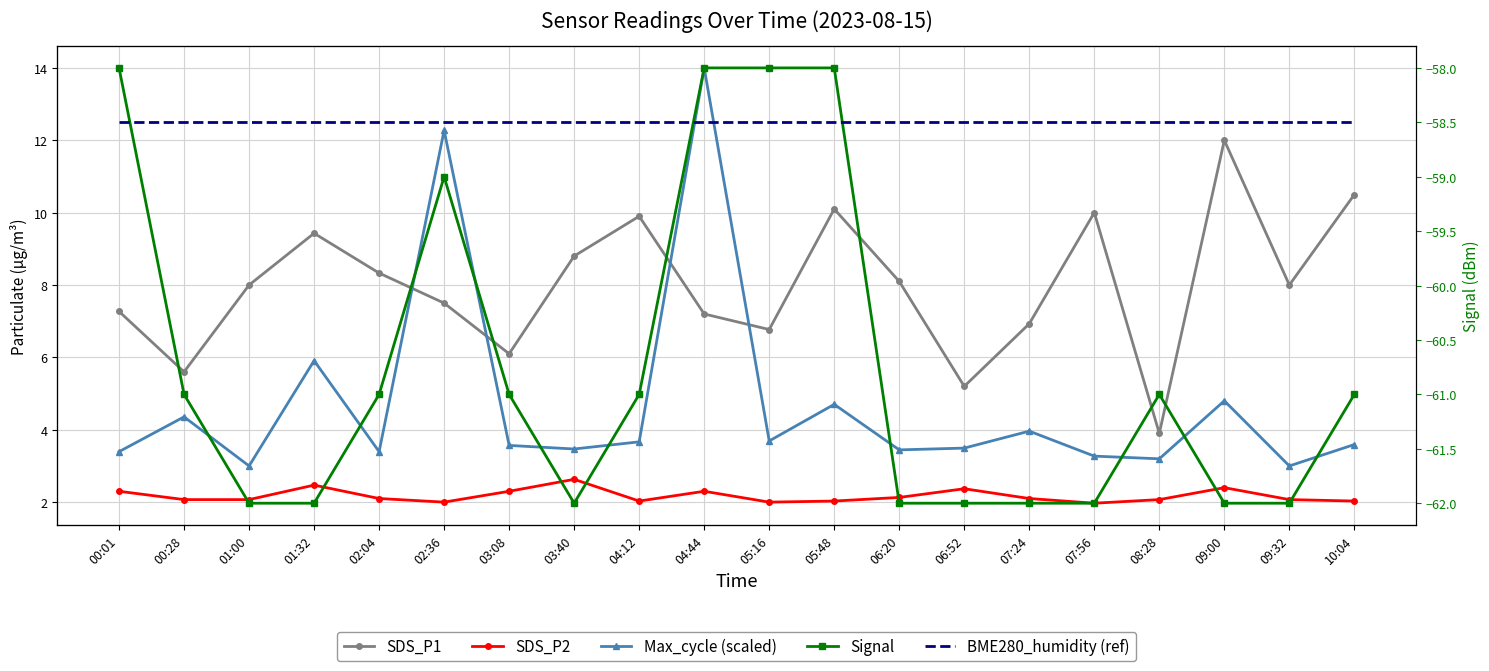

Read the Signal value at 04:12.

-61.0